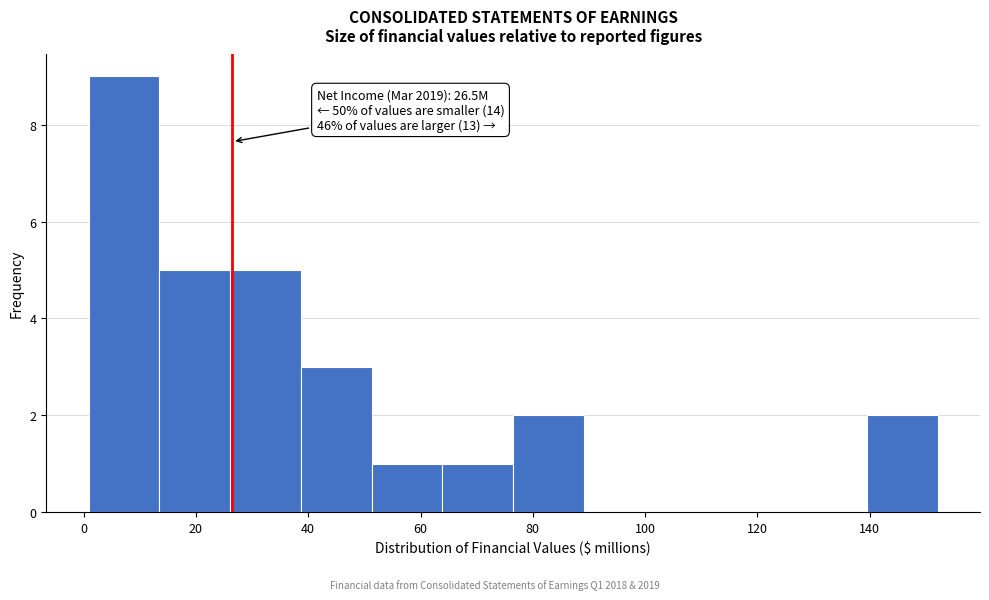

Over which range of the x-axis is the bar tallest?

0 to 14